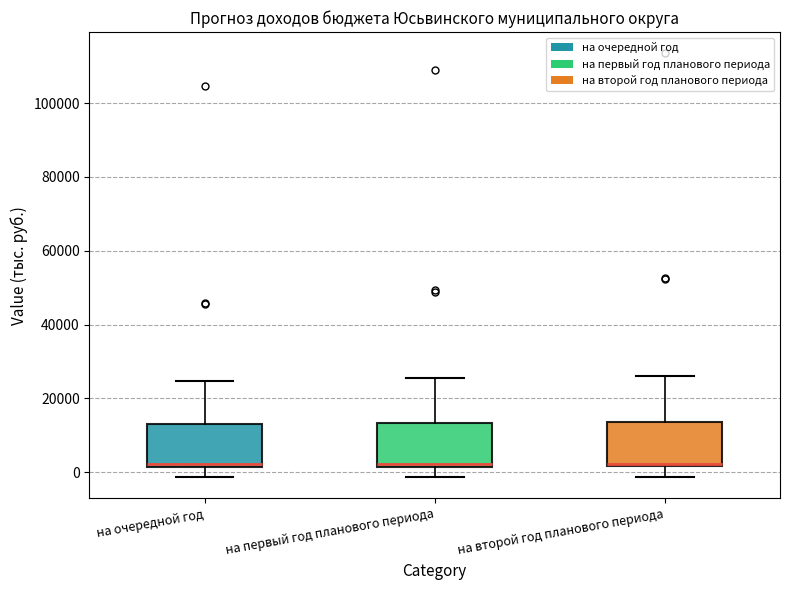

Reading left to right, transcribe this box plot: for each box, give where its median line is, the range the box spans, and where its two whiskers end, as read against the y-axis. The values are not printed on the chart, so give them approximately, as read against the axis.

на очередной год: median 2000 (just above the box's lower edge), box 2000 to 14000, whiskers -2000 to 24000
на первый год планового периода: median 2000 (just above the box's lower edge), box 2000 to 14000, whiskers -2000 to 26000
на второй год планового периода: median 2000, box 2000 to 14000, whiskers -2000 to 26000